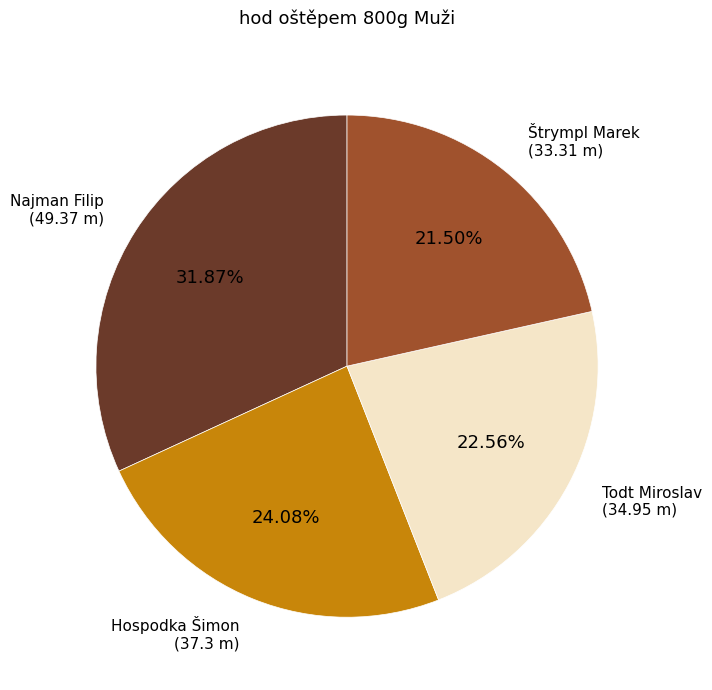

Which has a higher value, Najman Filip or Hospodka Šimon?

Najman Filip